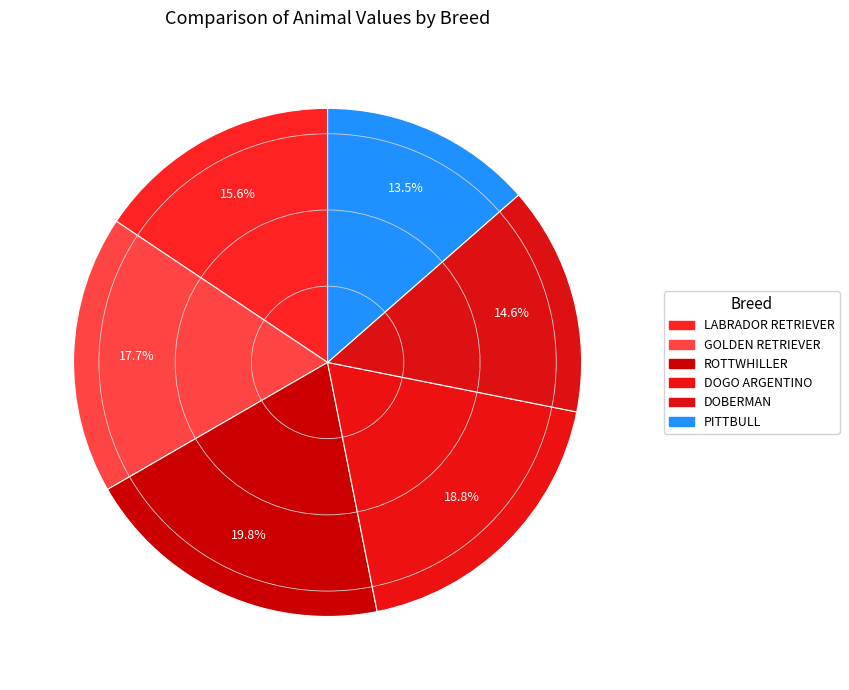

What is the total percentage of PITTBULL and GOLDEN RETRIEVER?

31.2%